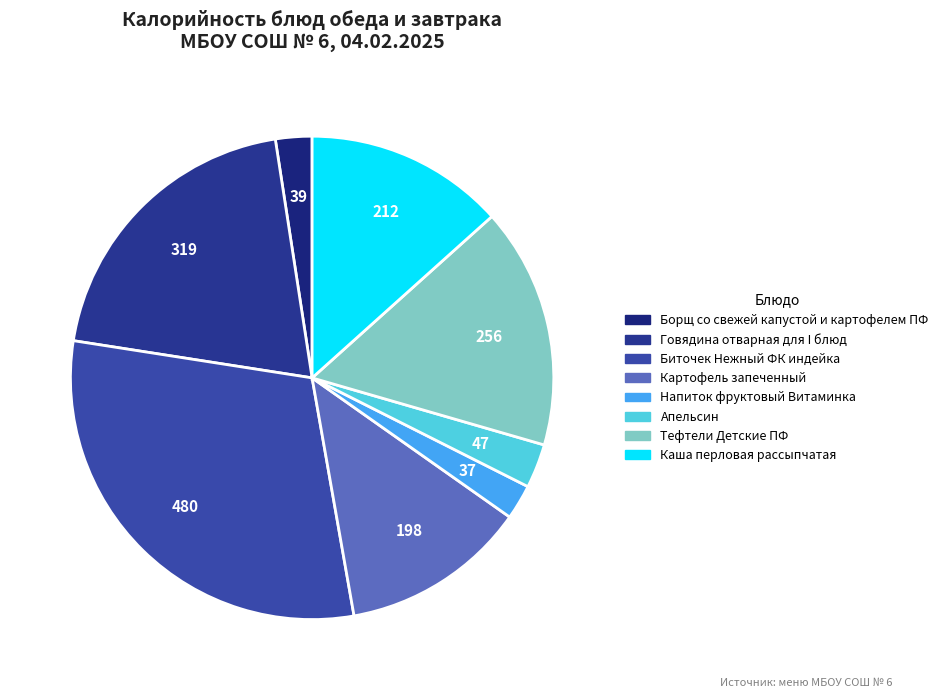

To the nearest percent, what is the difference between the Картофель запеченный and Говядина отварная для I блюд slice percentages?

8%